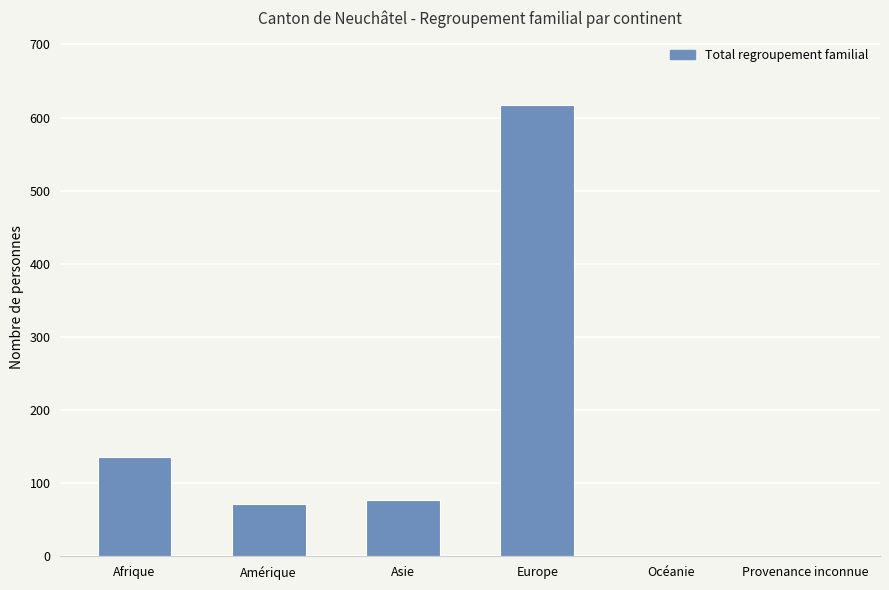

Which category has the highest value across all series?

Europe